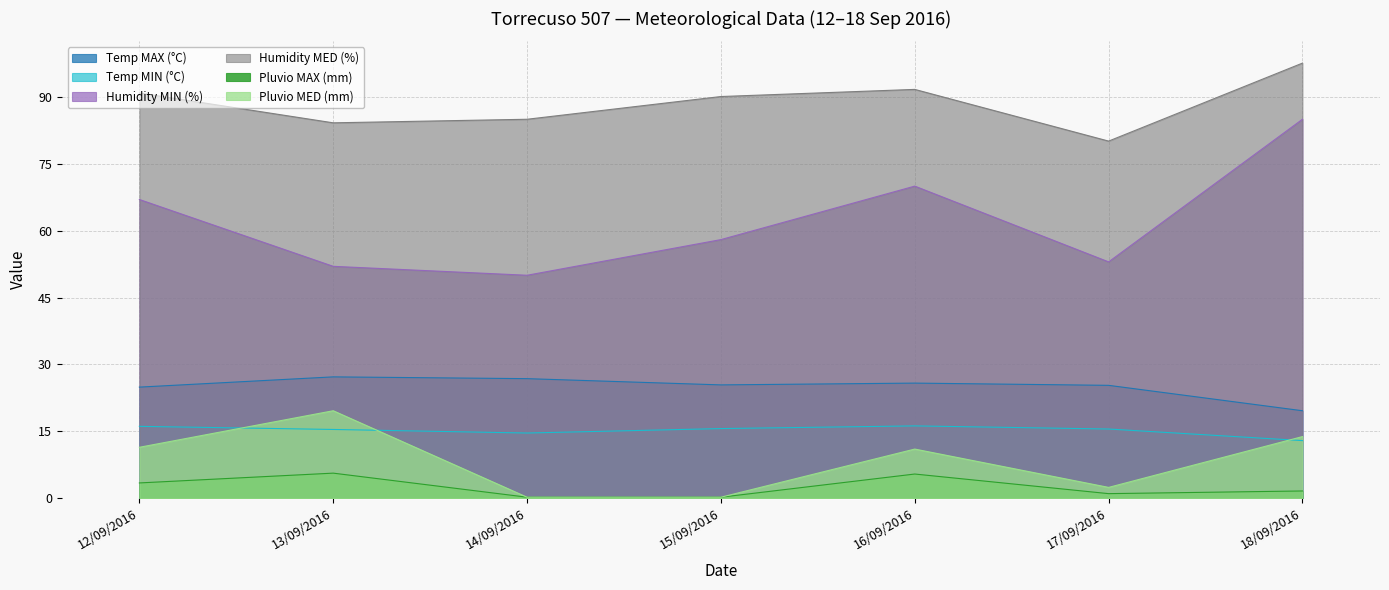

At which label does Humidity MED (%) first exceed 90?

12/09/2016